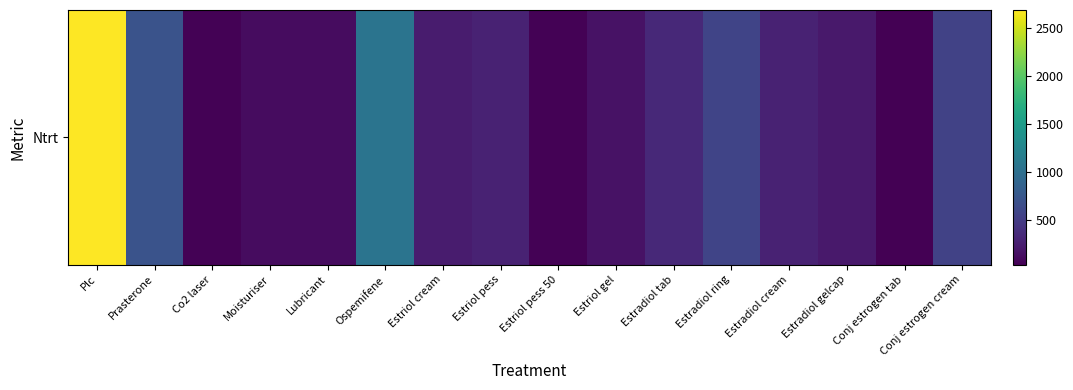

List the labels in order of value, largest first.

Plc, Ospemifene, Prasterone, Estradiol ring, Conj estrogen cream, Estradiol tab, Estriol pess, Estradiol cream, Estriol cream, Estradiol gelcap, Estriol gel, Lubricant, Moisturiser, Estriol pess 50, Co2 laser, Conj estrogen tab